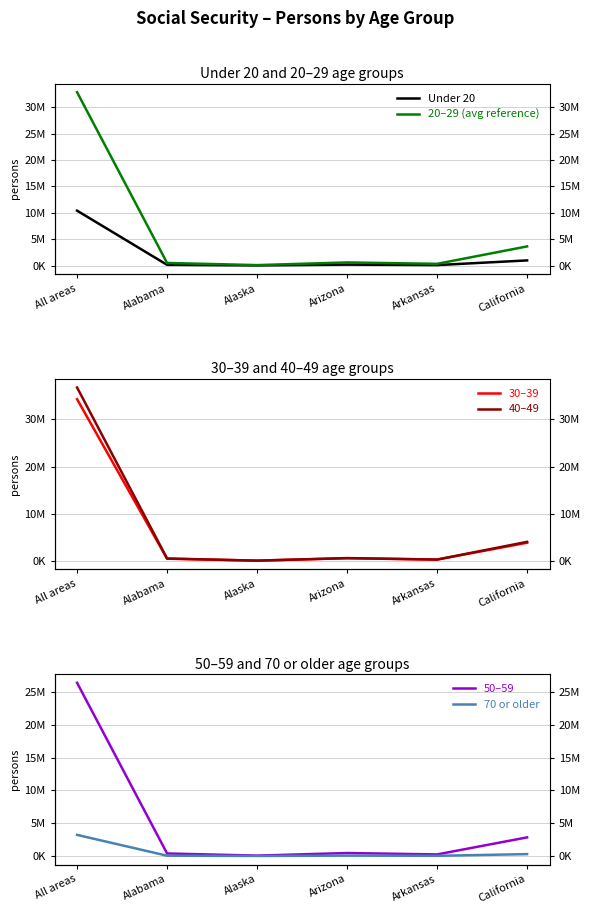

Is it true that 70 or older equals 40628 at Arkansas?

False